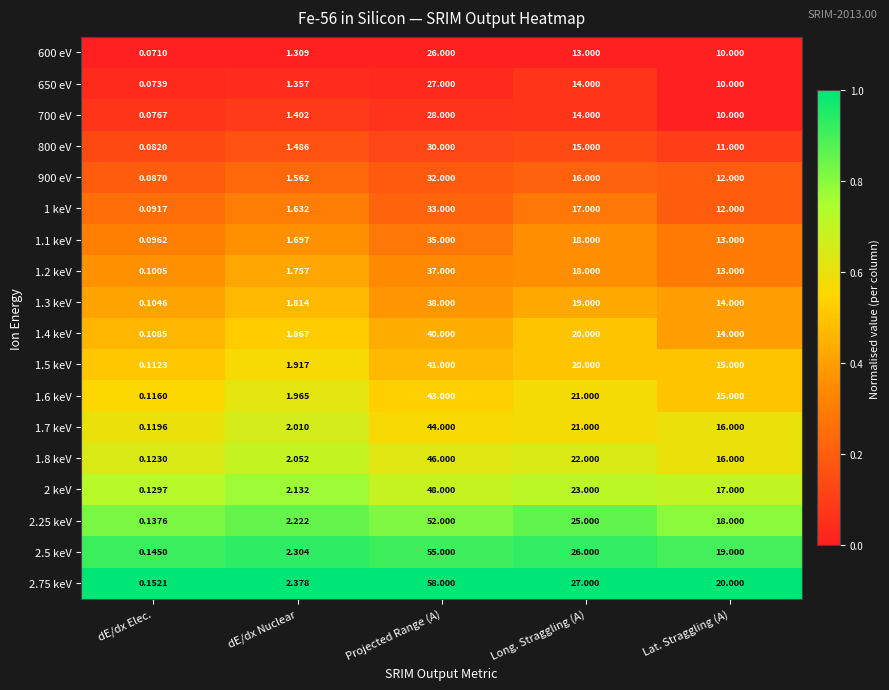

At how many categories does at least one series exceed 0?

5